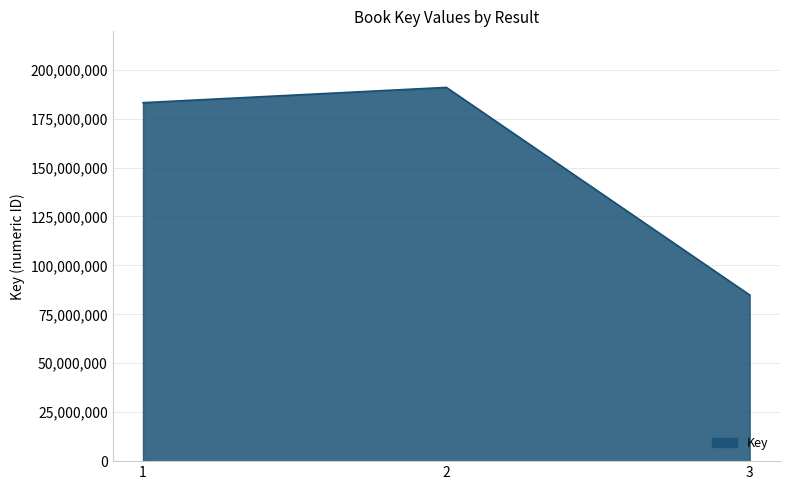

What is the maximum value shown in the chart?

190921456